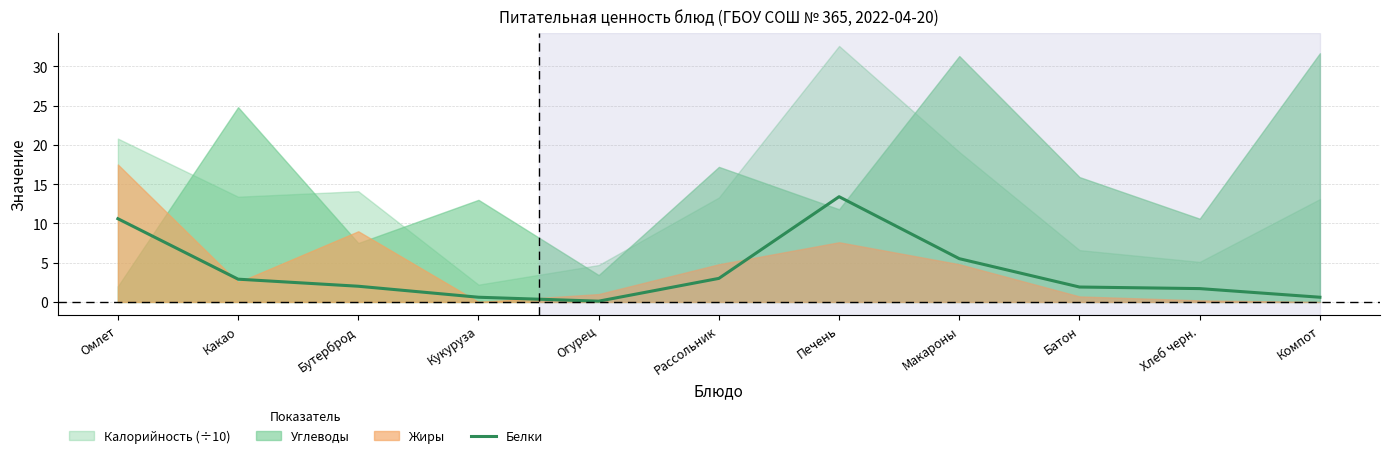

Is it true that the value at Огурец is 0.2?

False